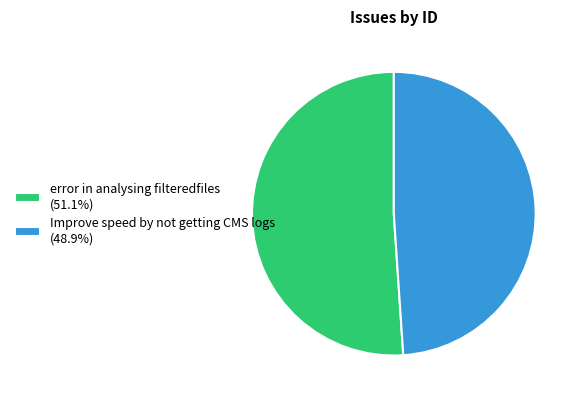

Count the number of slices in the pie.

2